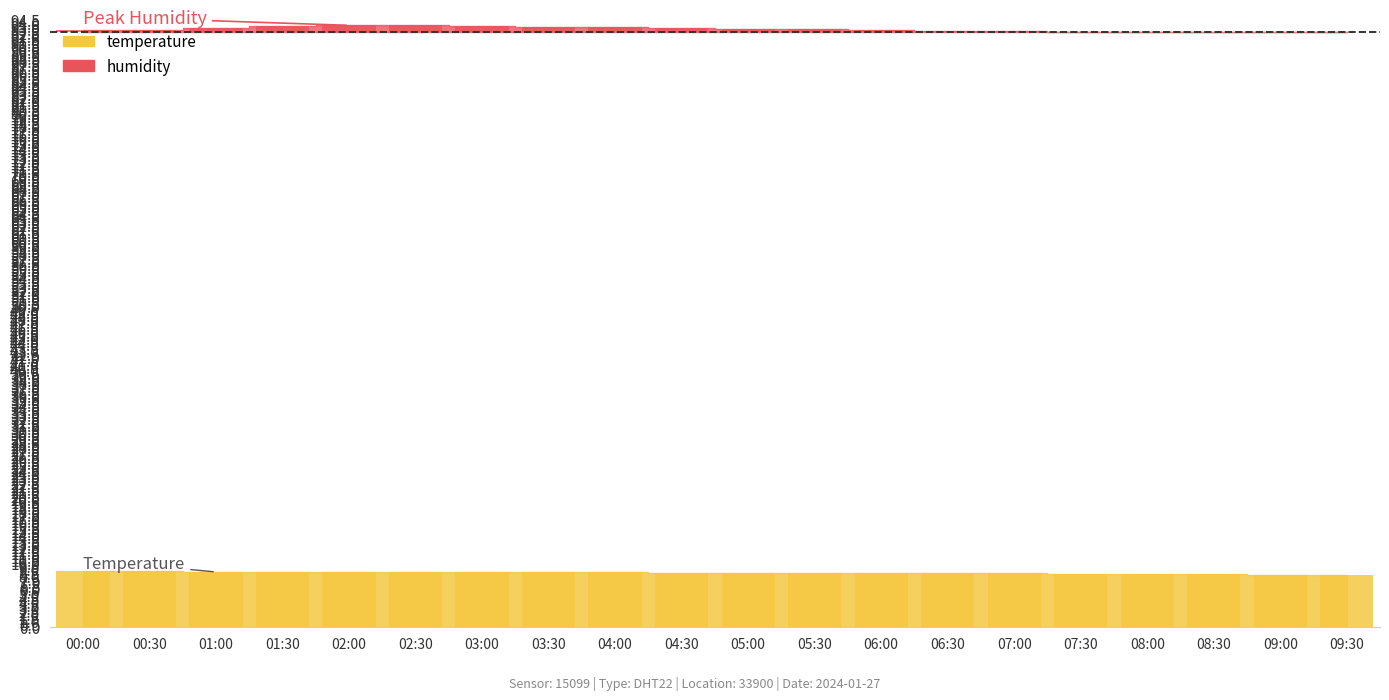

How many data points in humidity are above 0?

16